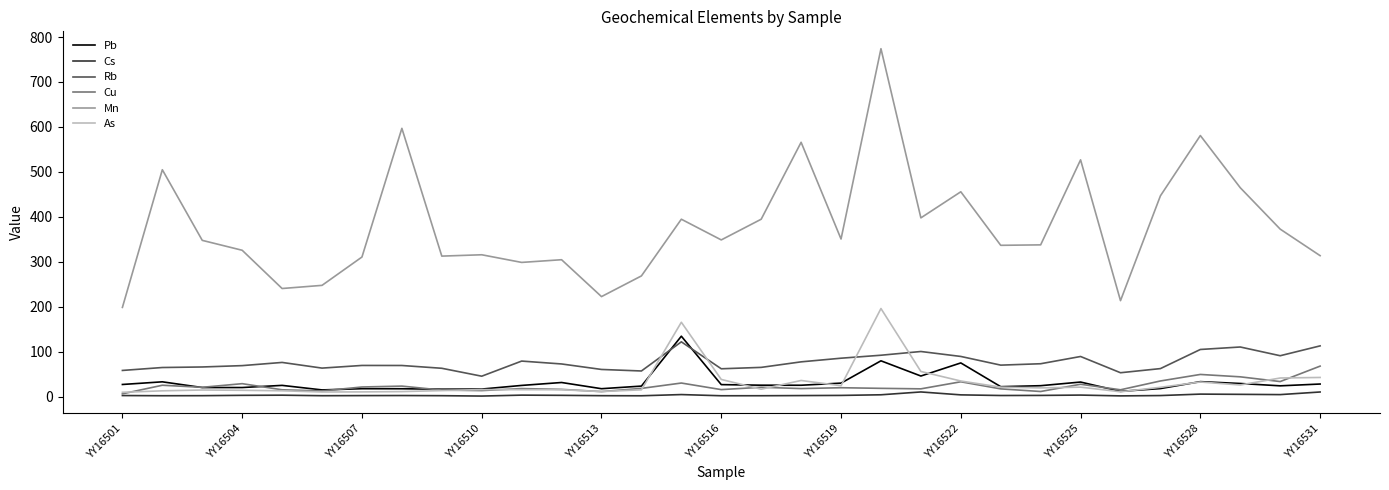

Which series has the widest spread of values?

Mn